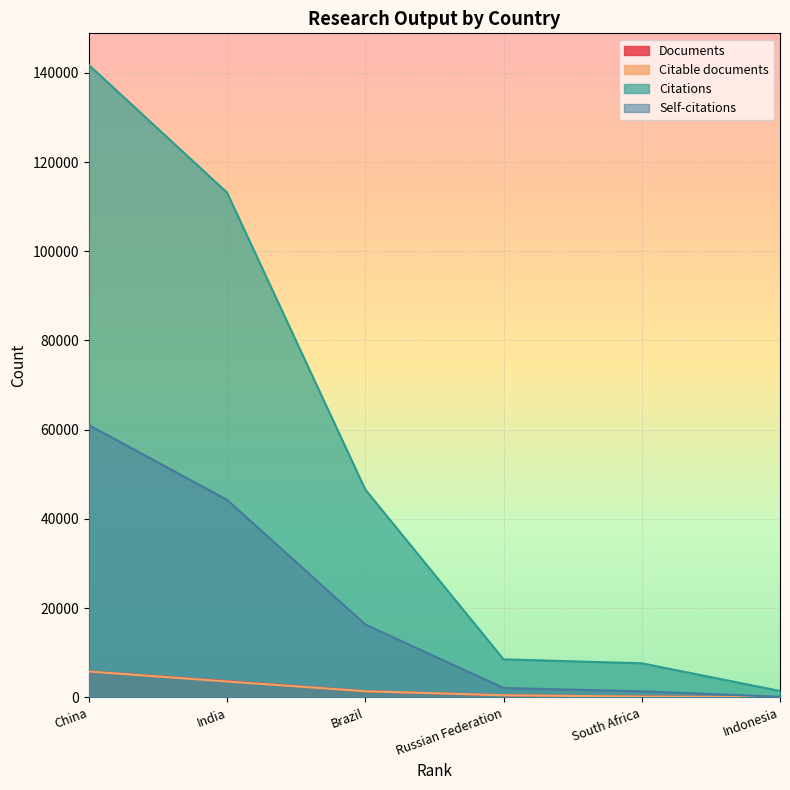

What is the label of the 5th point from the left?

South Africa